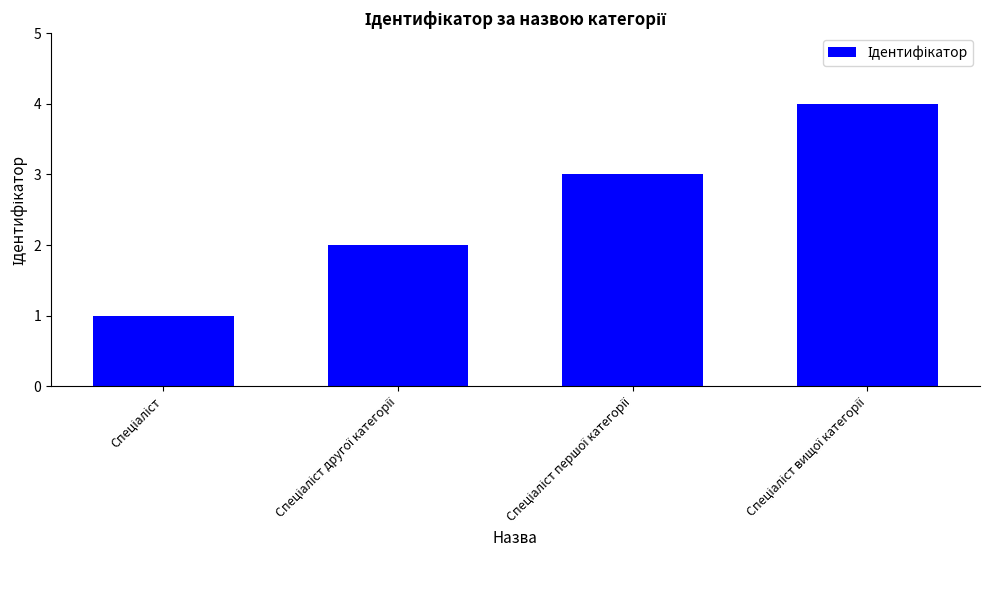

Reading left to right, transcribe all the data shown in this chart.

1	2	3	4